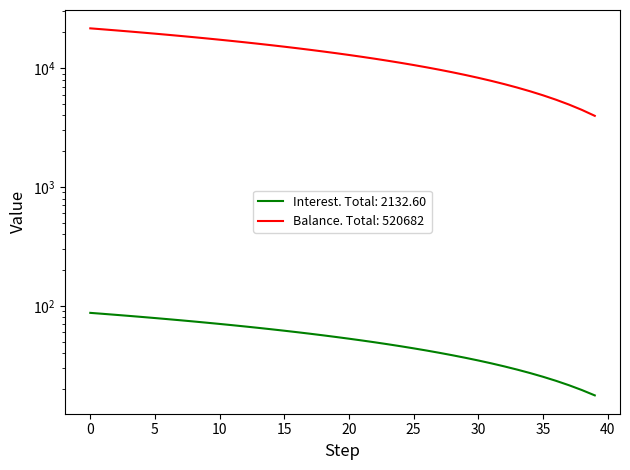

At how many categories does at least one series exceed 19087?

6